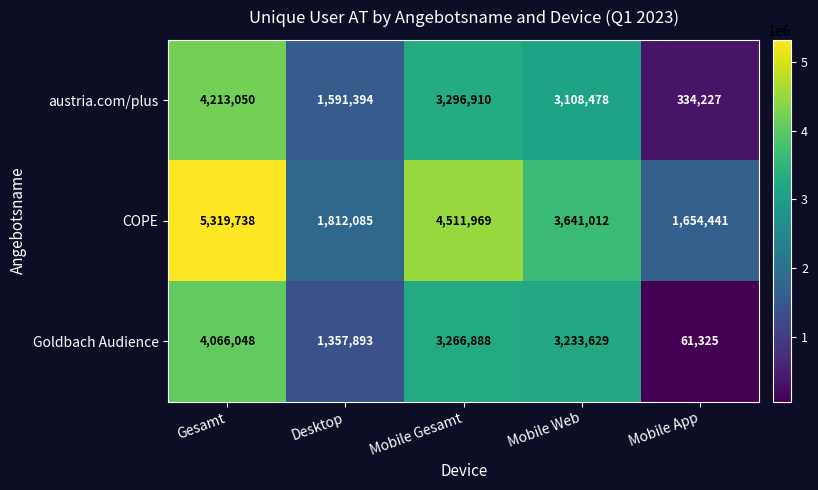

At which category does the chart reach its minimum across all series?

Mobile App